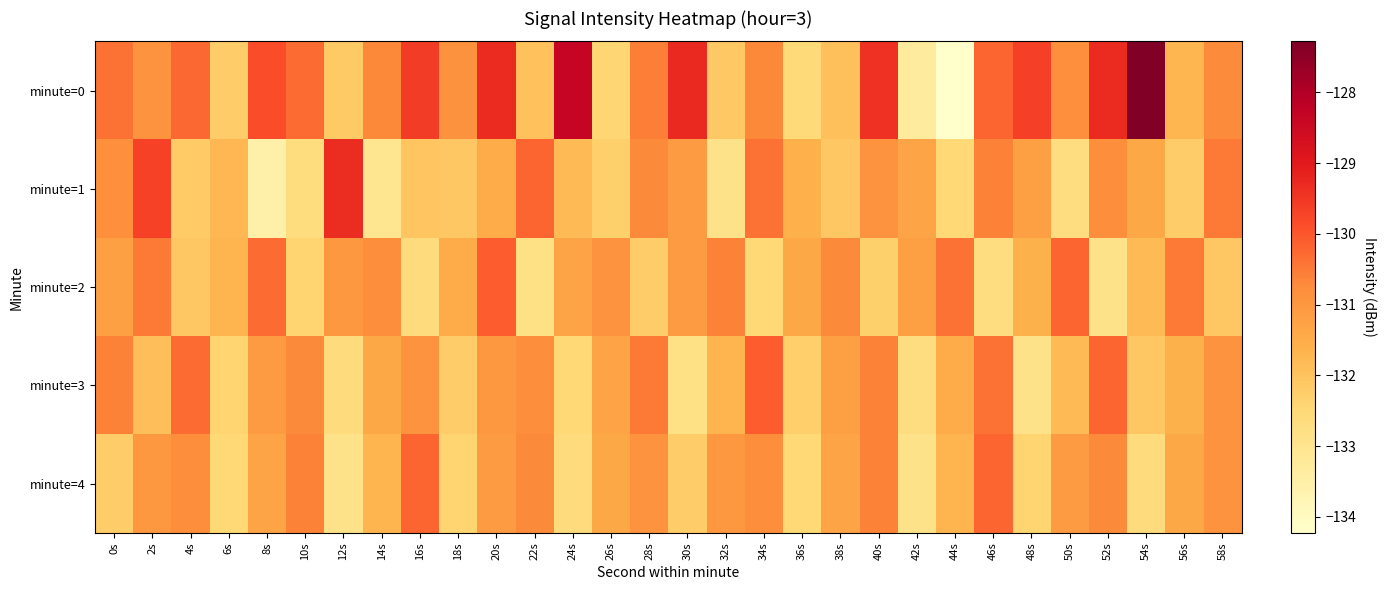

What is the maximum value shown in the chart?

-127.3